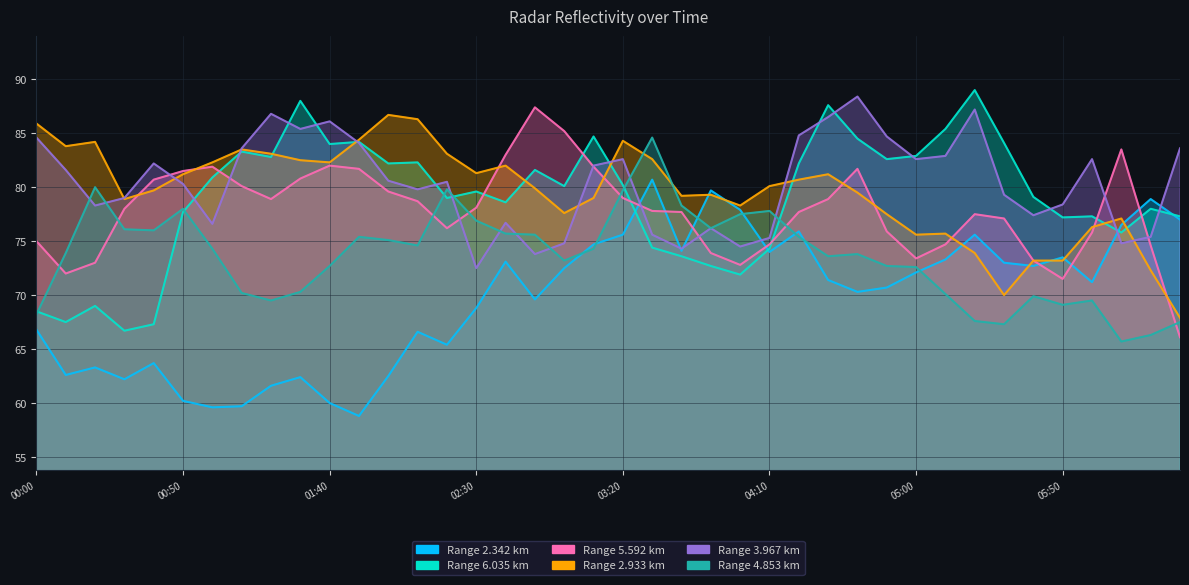

Is the value of 3.967 at 2002/08/14 06:20 greater than the value of 2.933 at 2002/08/14 00:40?

No